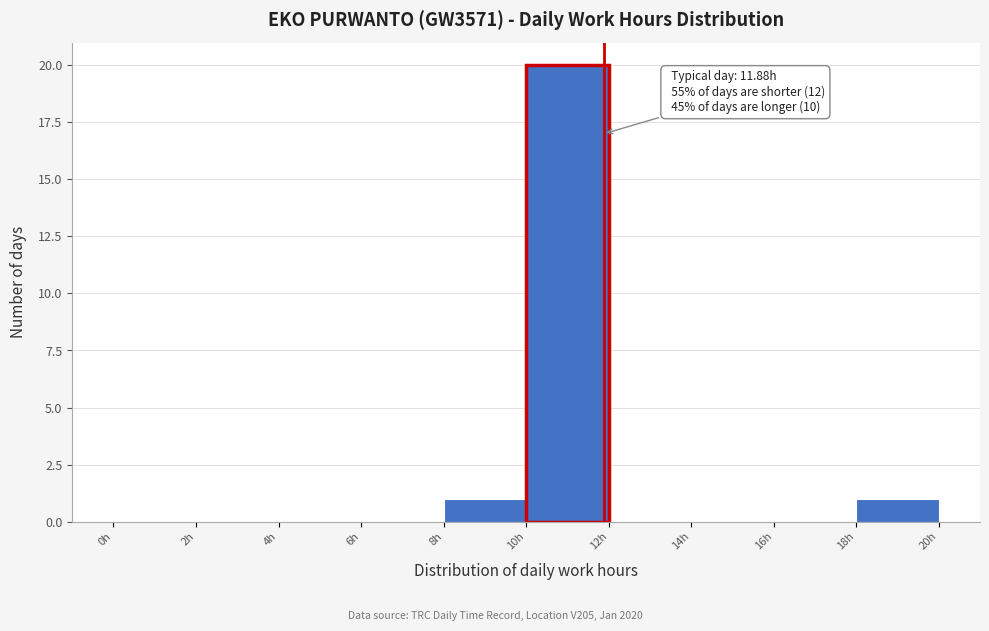

Over which range of the x-axis is the bar tallest?

10 to 12